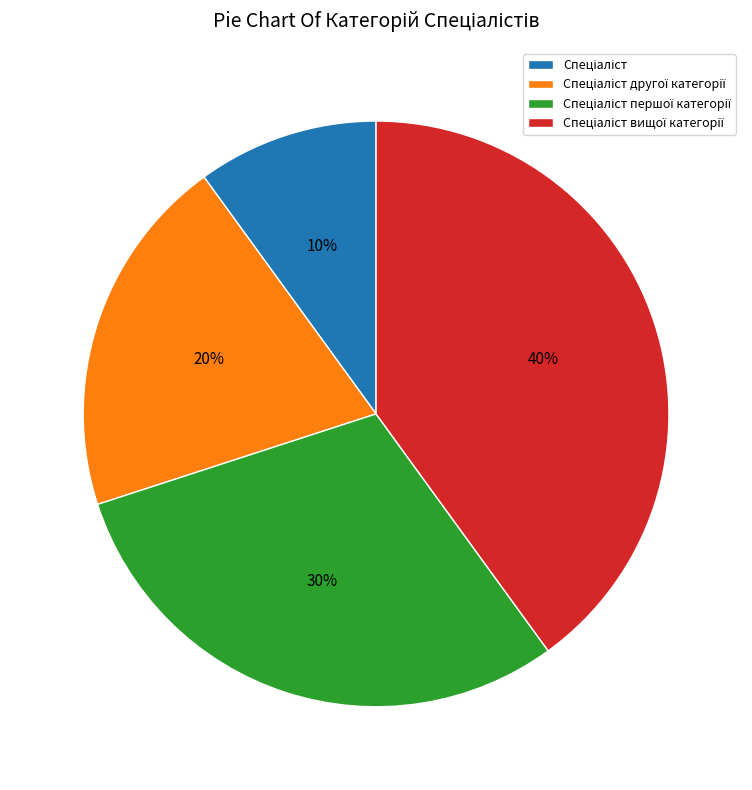

Is there a majority slice in this chart?

No